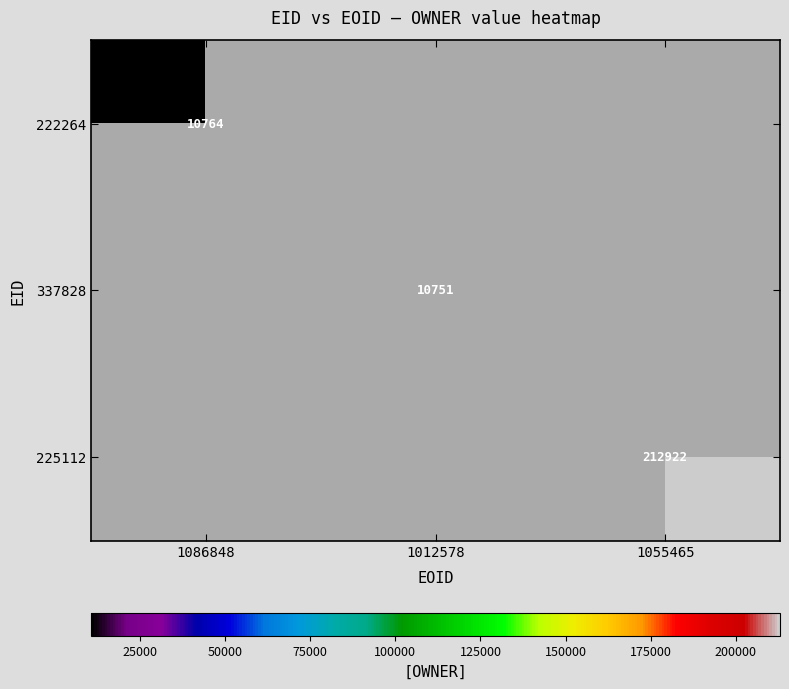

The value of 222264 at 1086848 is 3462. True or false?

False